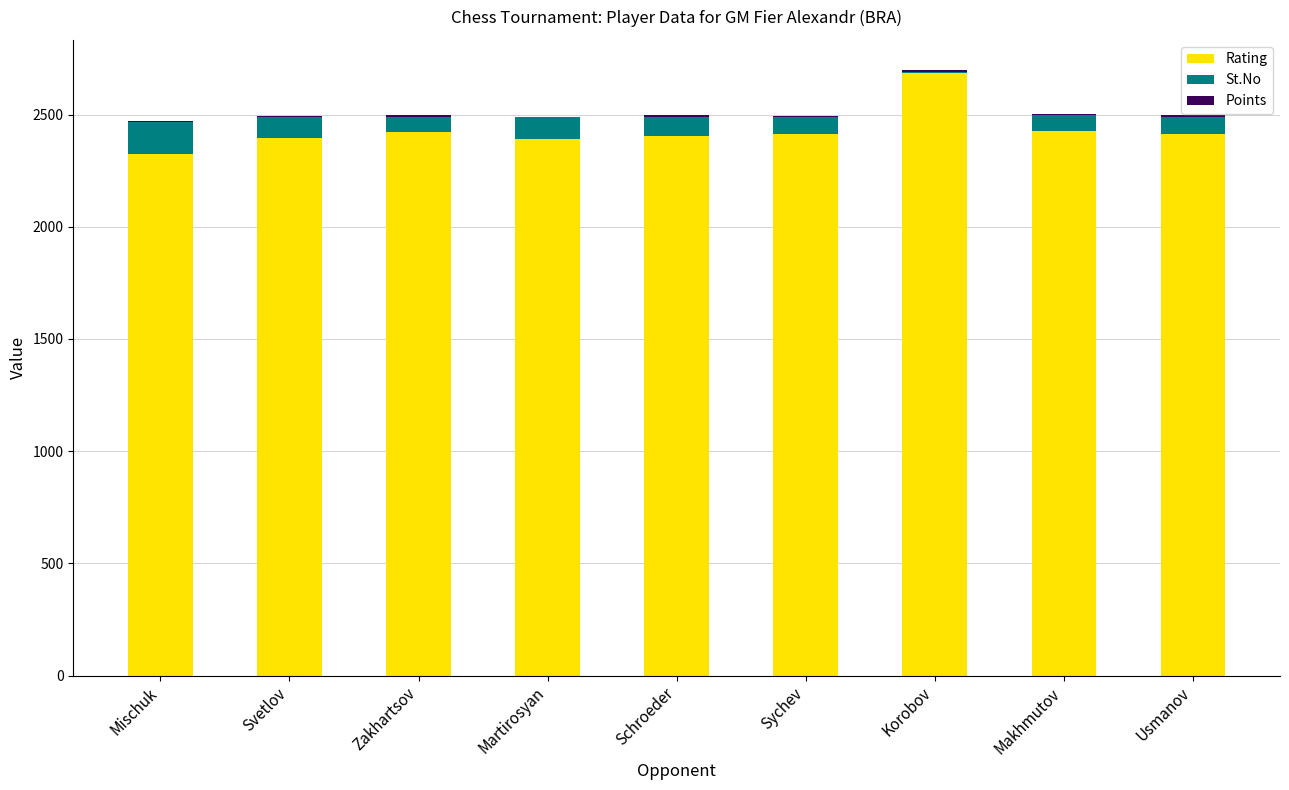

At which category is the sum across all series the highest?

Korobov